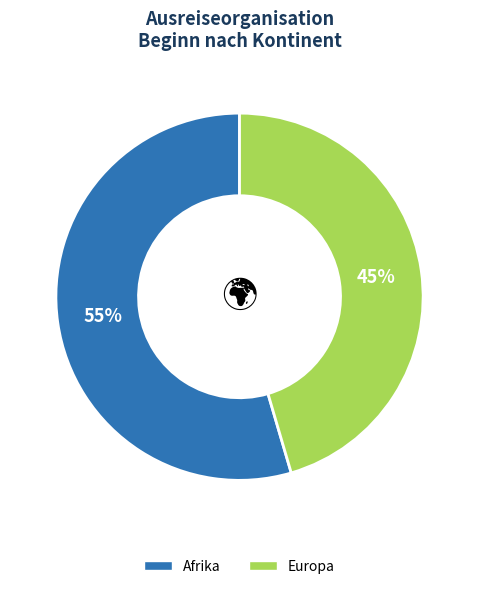

What percentage is the Afrika slice, to the nearest percent?

55%